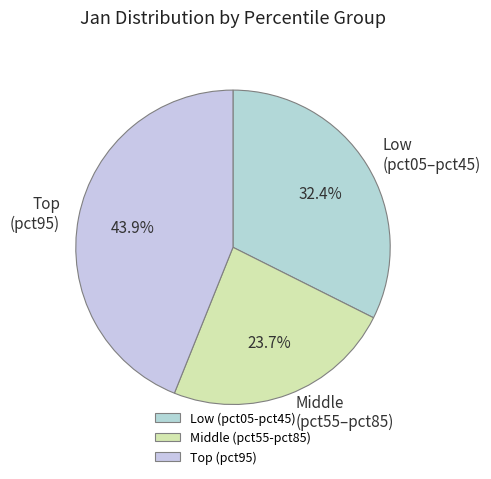

What is the smallest slice in the pie chart?

Middle (pct55-pct85)